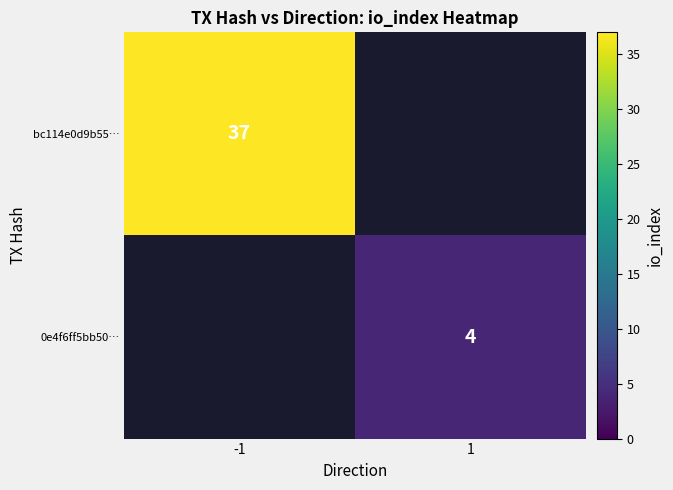

True or false: 0e4f6ff5bb50… has a value of 7 at 1.

False